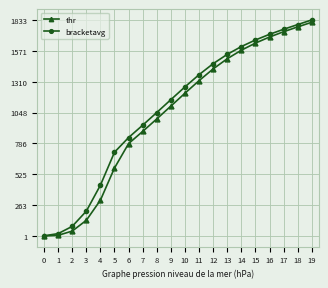

How many data points in bracketavg are above 1265?

10